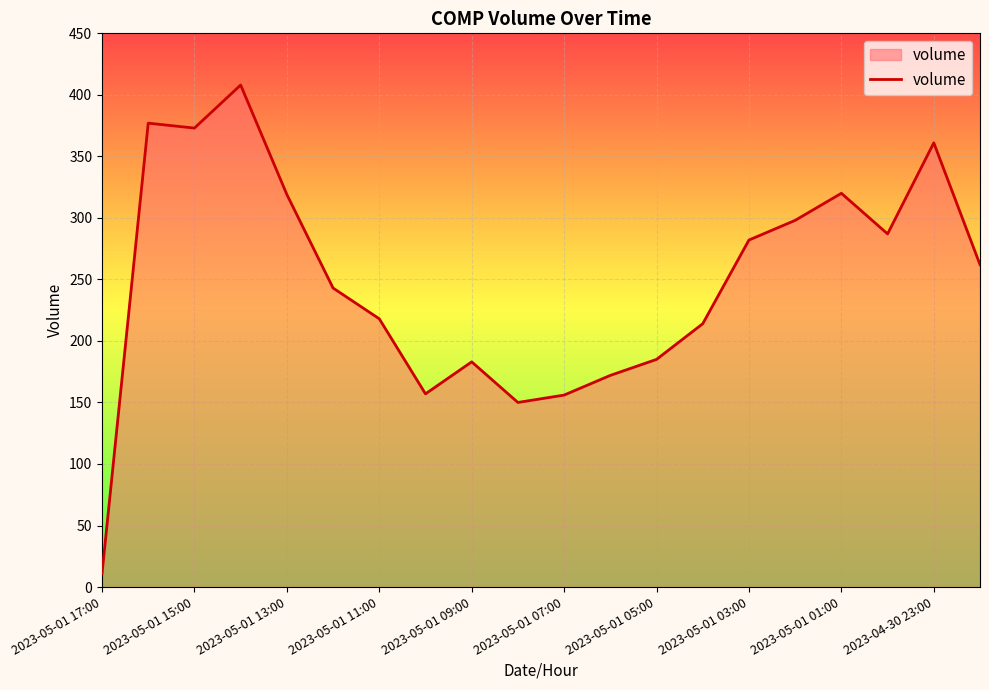

What is the smallest value displayed?

11